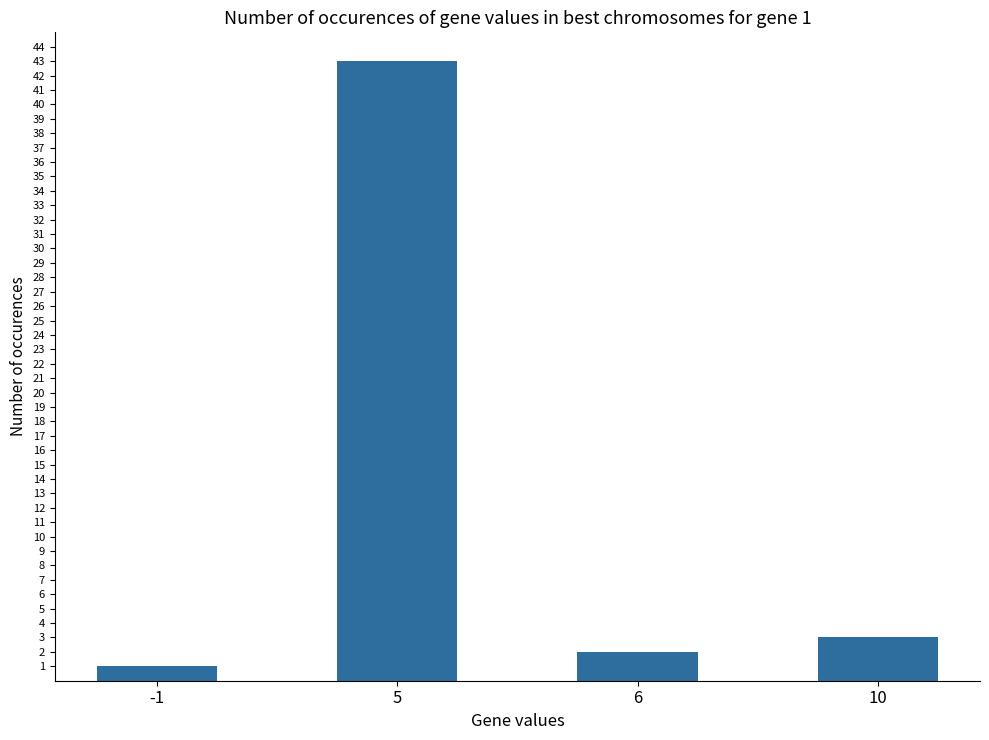

The value at 5 is 43. True or false?

True